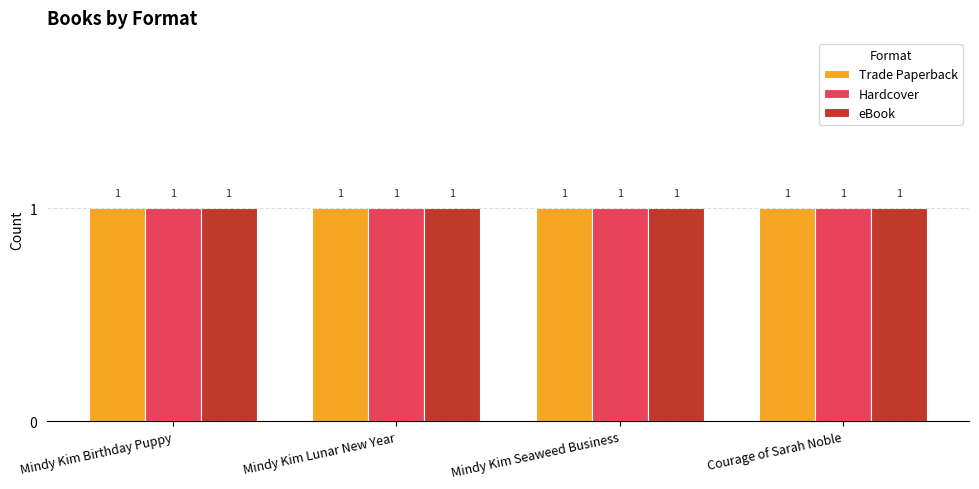

The Trade Paperback series shows 1053 at Courage of Sarah Noble. True or false?

False